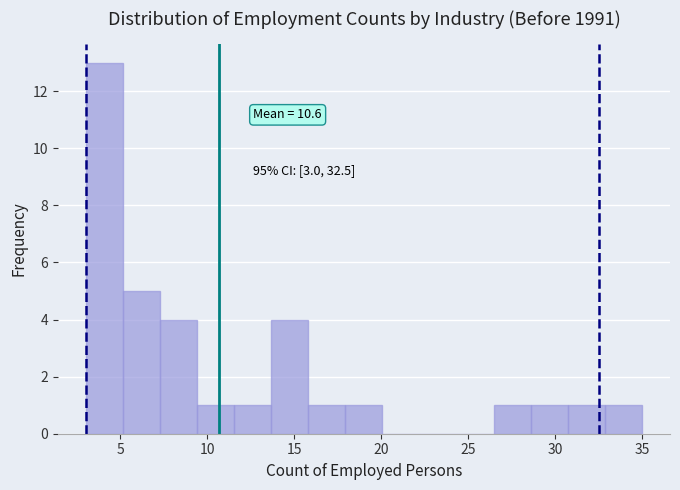

Which range on the x-axis has the tallest bar?

3.0 to 5.0